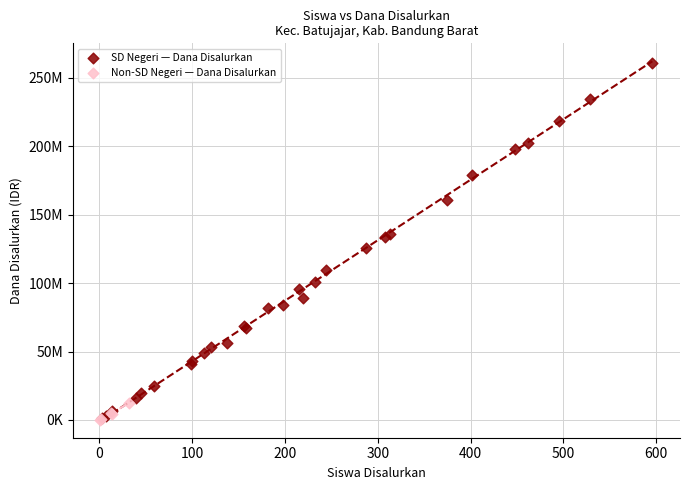

What are all the series names shown in the legend?

SD Negeri — Dana Disalurkan, Non-SD Negeri — Dana Disalurkan